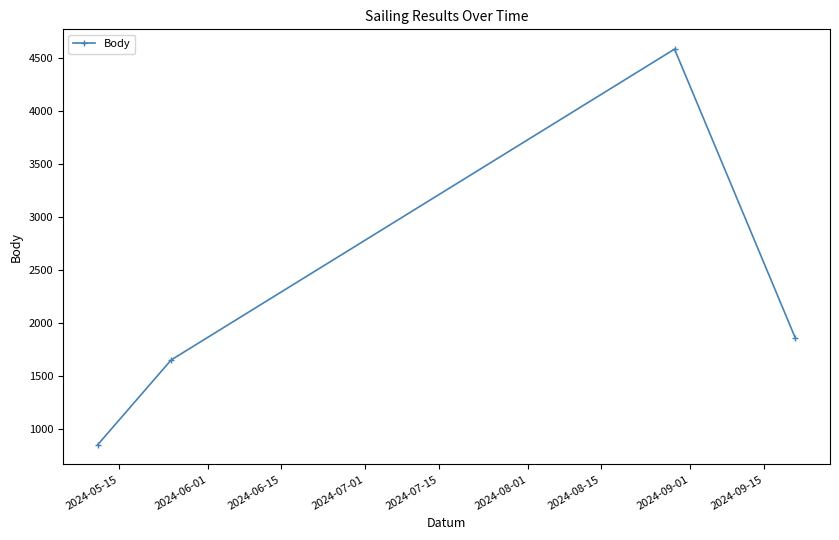

What is the sum of all values?

8944